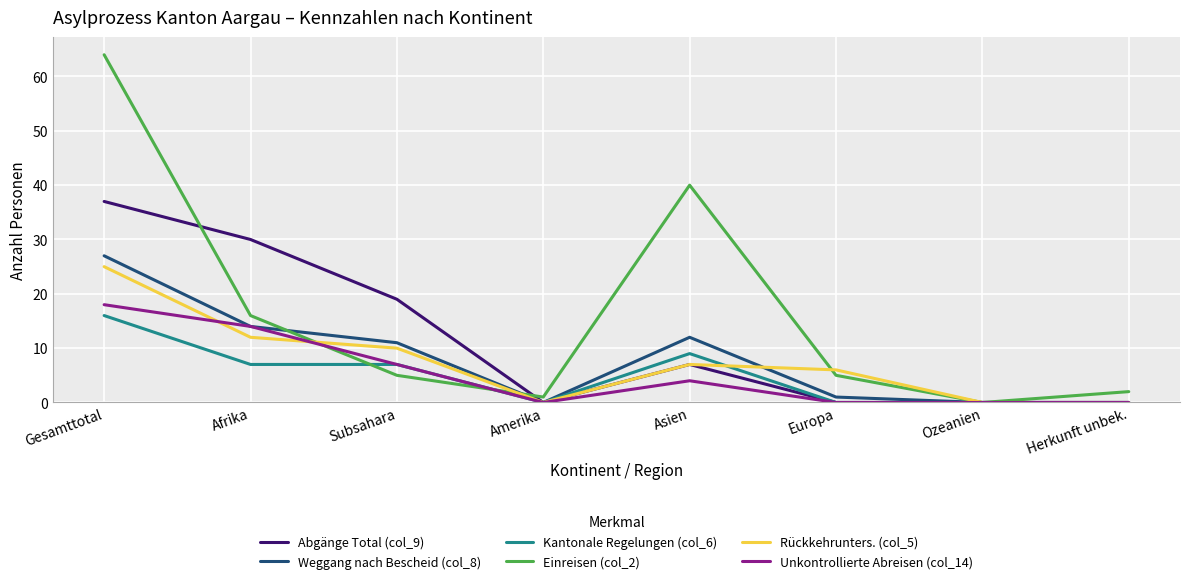

What position from the right is Asien?

4